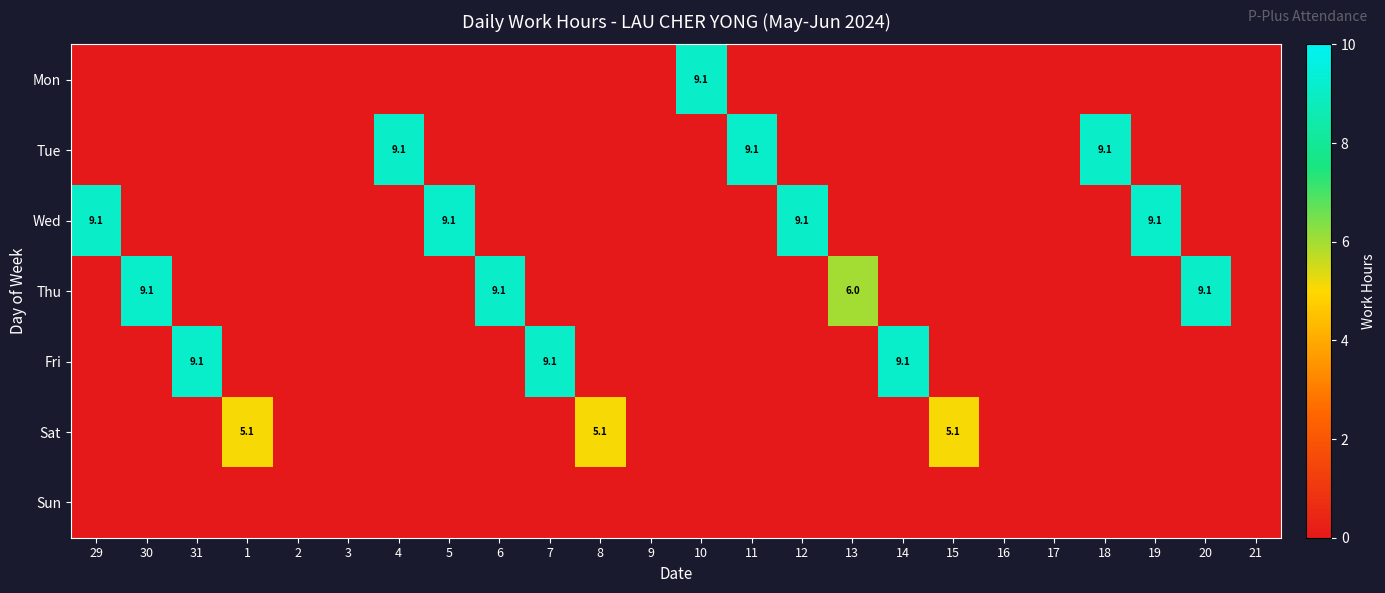

The value of Tue at 18 is 12.9. True or false?

False